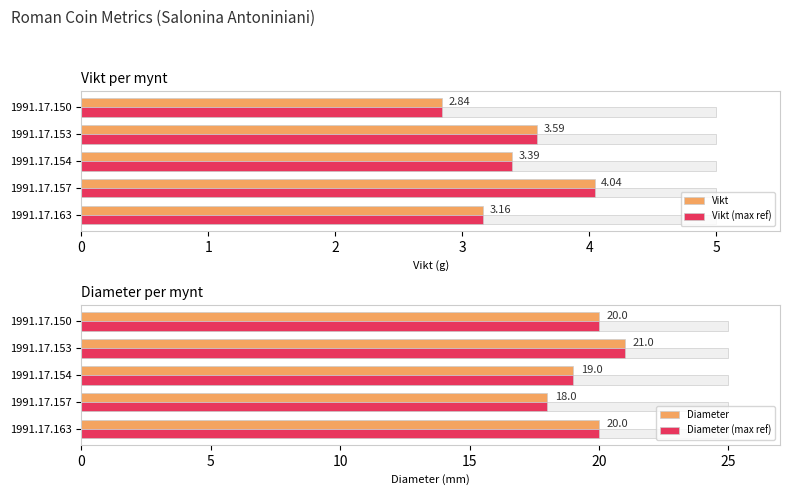

What is the greatest value displayed?

21.0